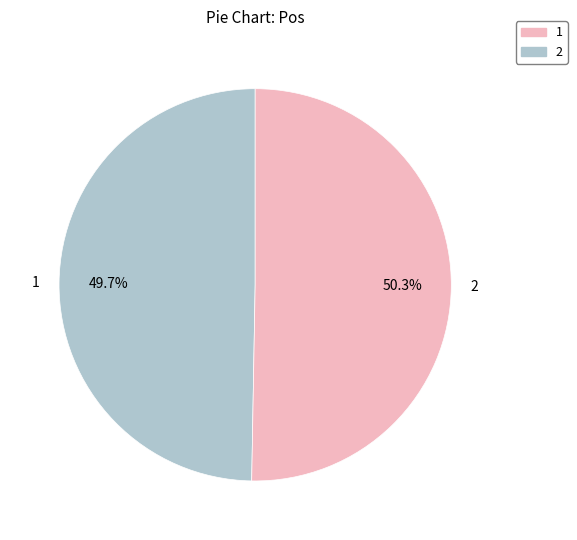

To the nearest percent, what portion does 2 represent?

50%